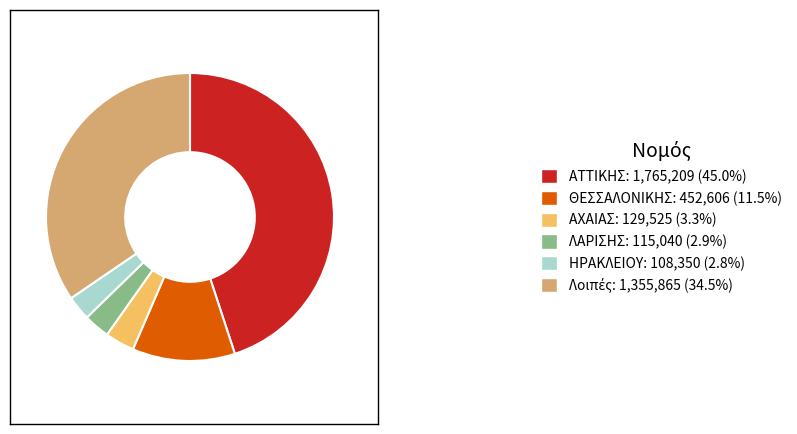

Combined, do ΑΧΑΙΑΣ: 129,525 (3.3%) and ΑΤΤΙΚΗΣ: 1,765,209 (45.0%) account for over 50%?

No